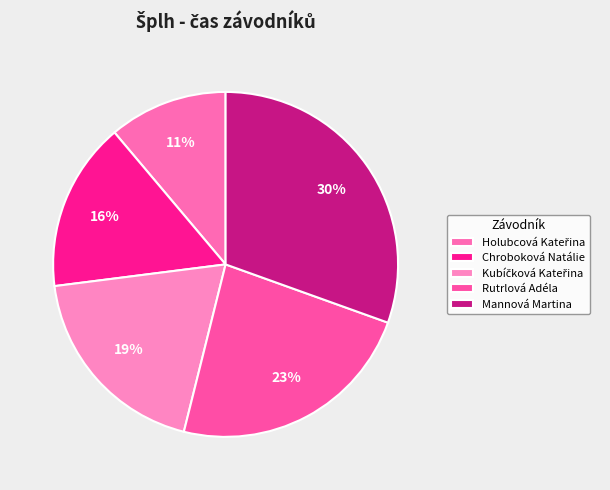

How many slices are in this pie chart?

5